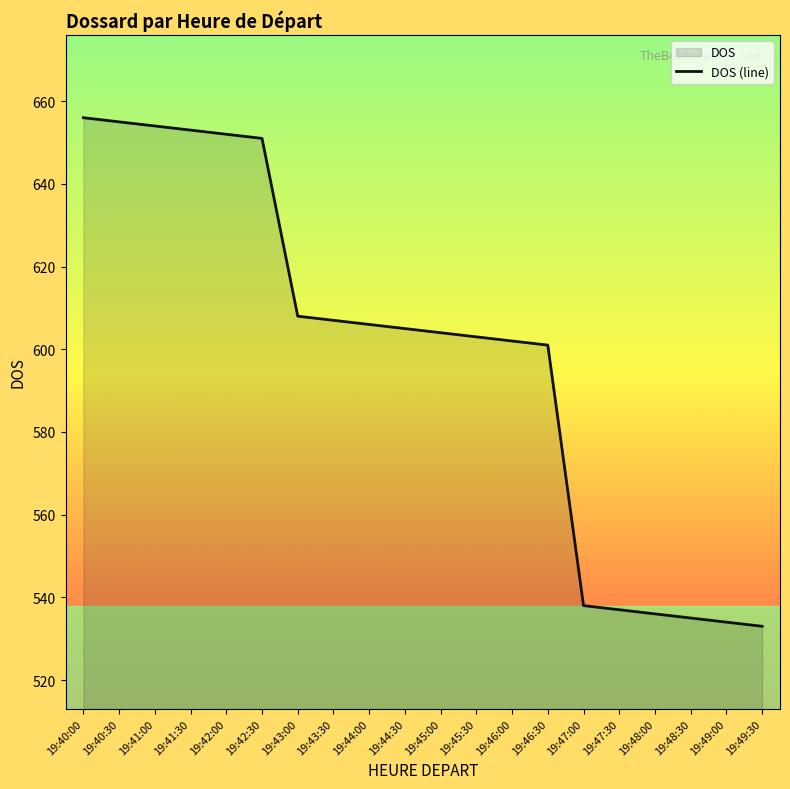

True or false: the data has more than 2 interior local peaks.

False